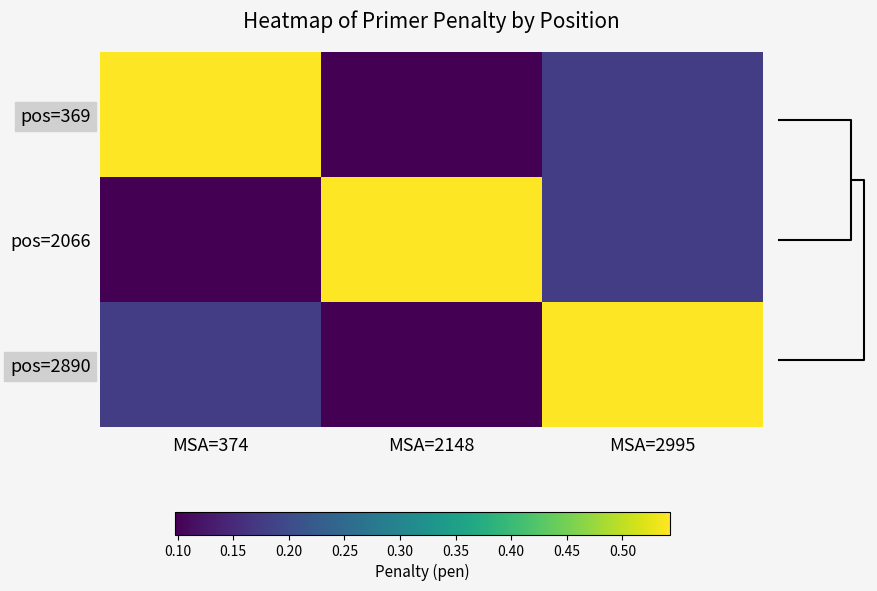

Which series has the largest total across all categories?

pos=369